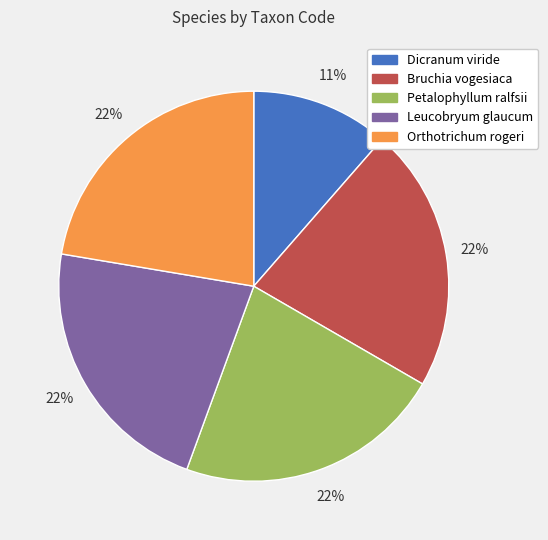

Is the sum of Petalophyllum ralfsii and Leucobryum glaucum greater than half?

No